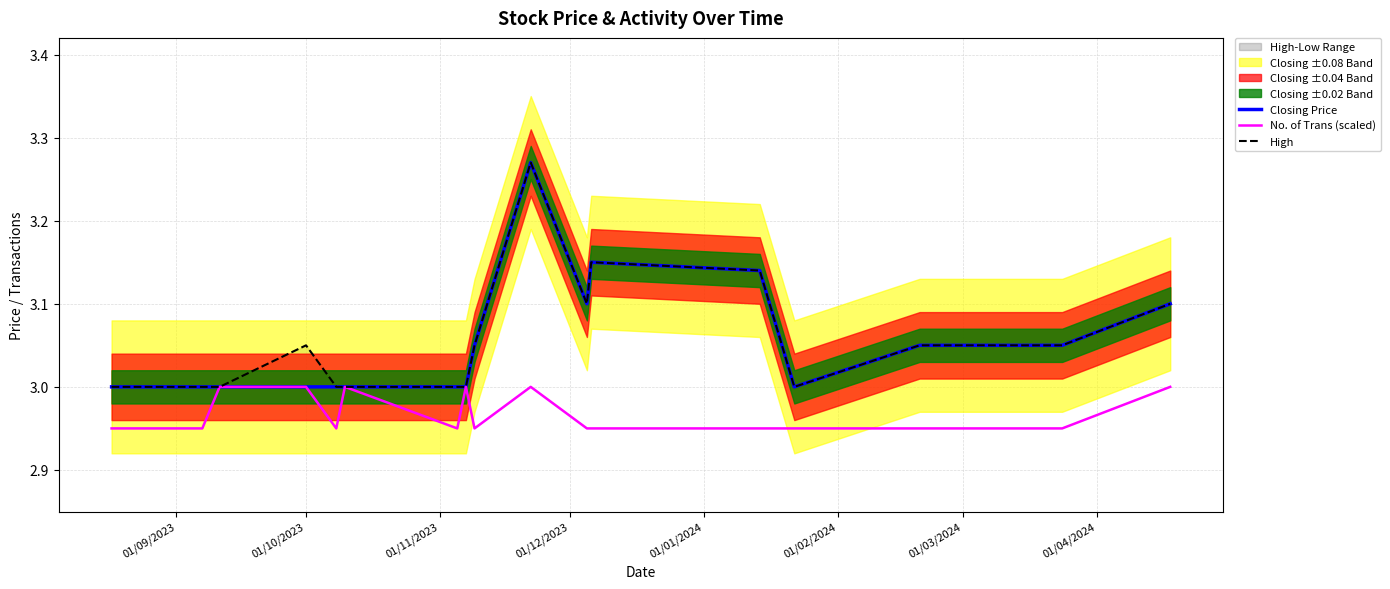

What is the minimum value shown in the chart?

2.9